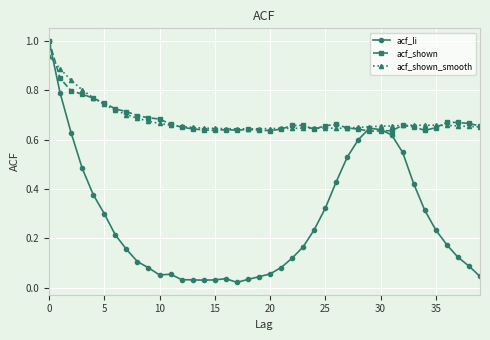

What are all the series names shown in the legend?

acf_li, acf_shown, acf_shown_smooth